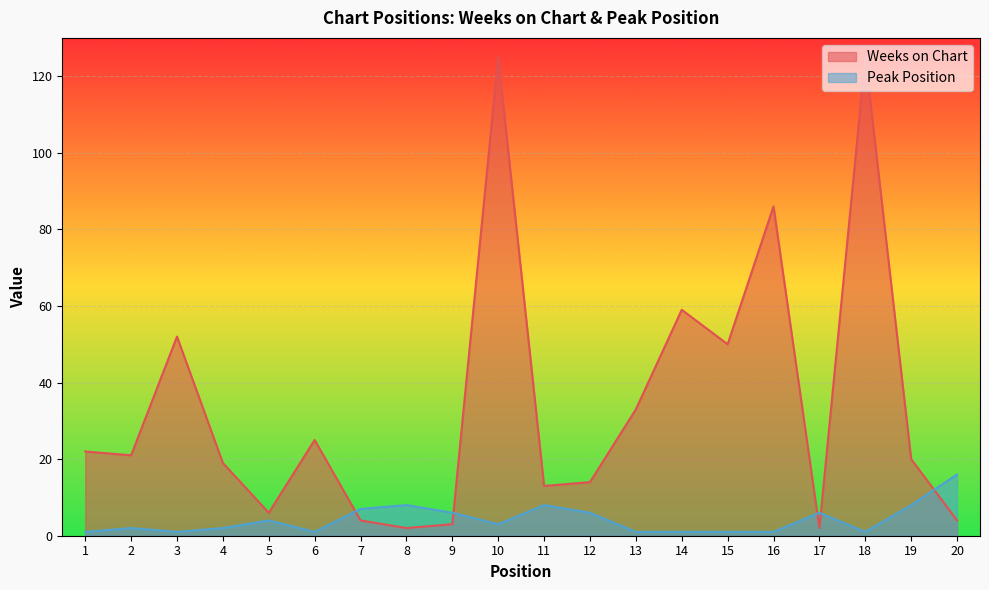

True or false: Peak Position has a value of 1 at 13.

True